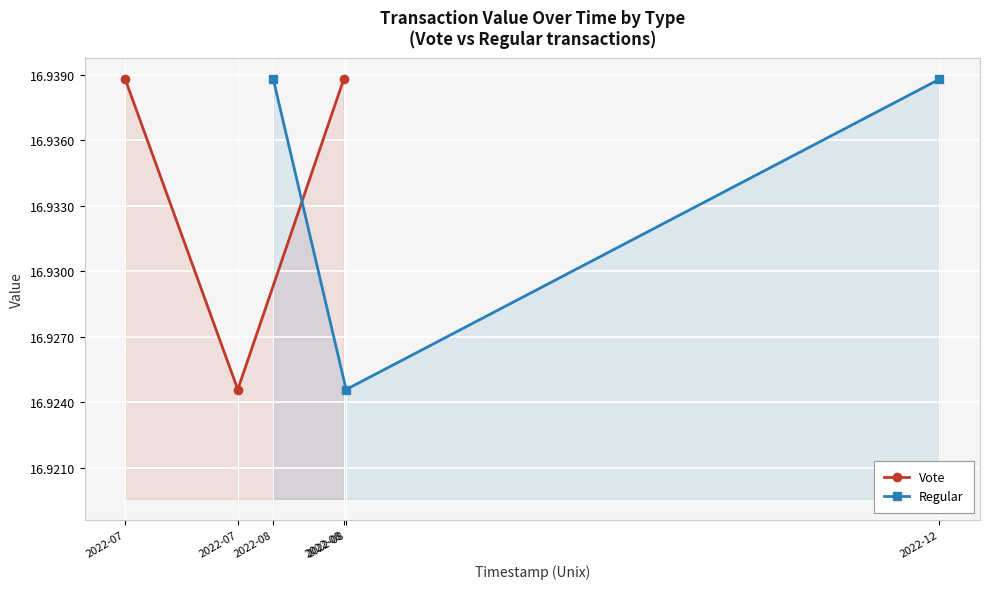

Is the value of Regular at 2022-08 greater than the value of Vote at 2022-07?

No